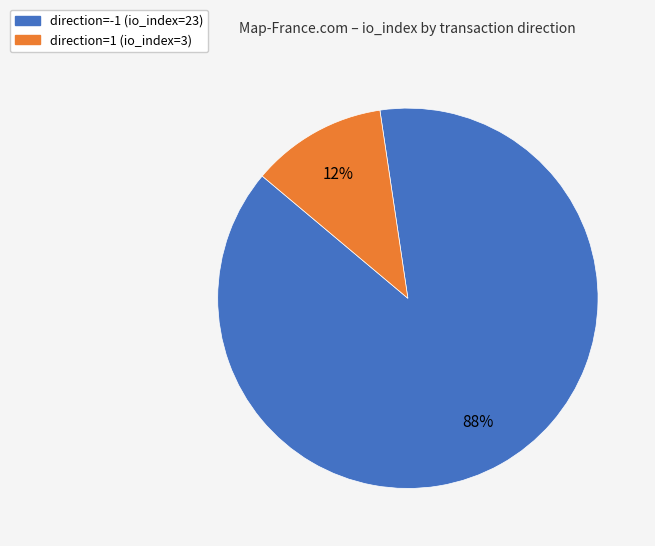

Which slice is the smallest?

direction=1 (io_index=3)